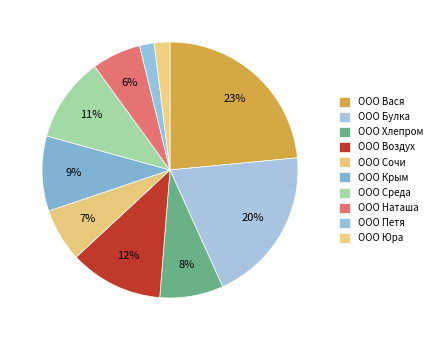

To the nearest percent, what is the combined percentage of ООО Петя and ООО Хлепром?

10%